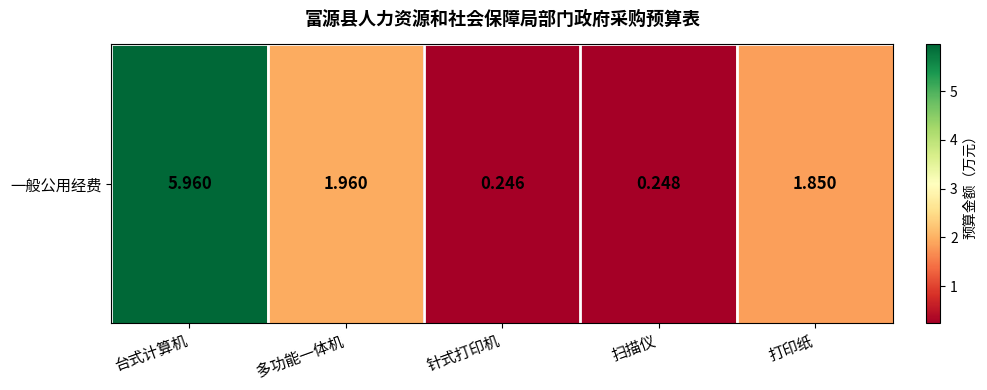

What is the greatest value displayed?

6.0